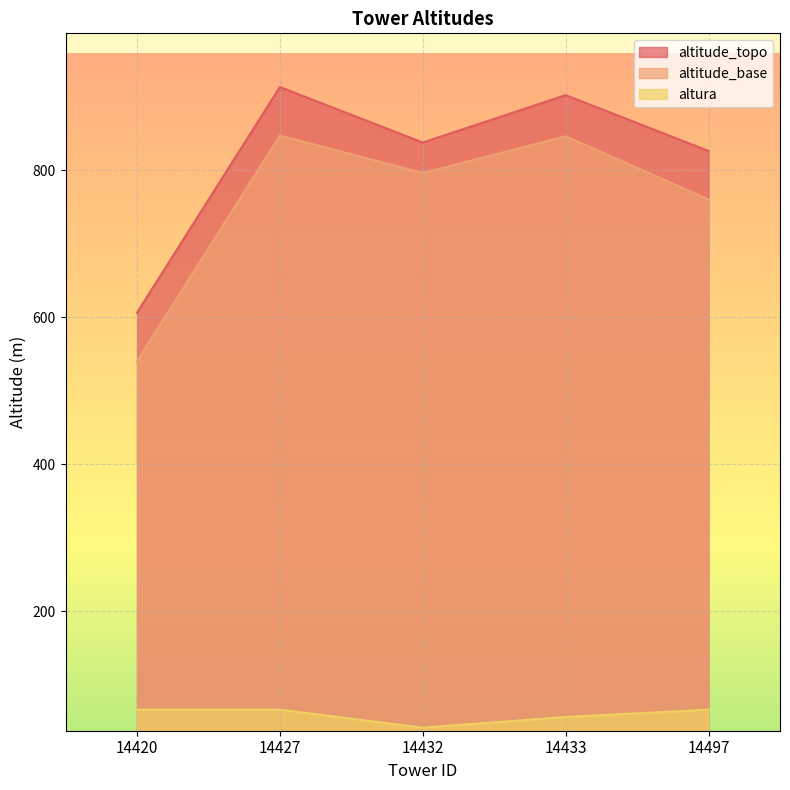

At how many categories does at least one series exceed 230?

5